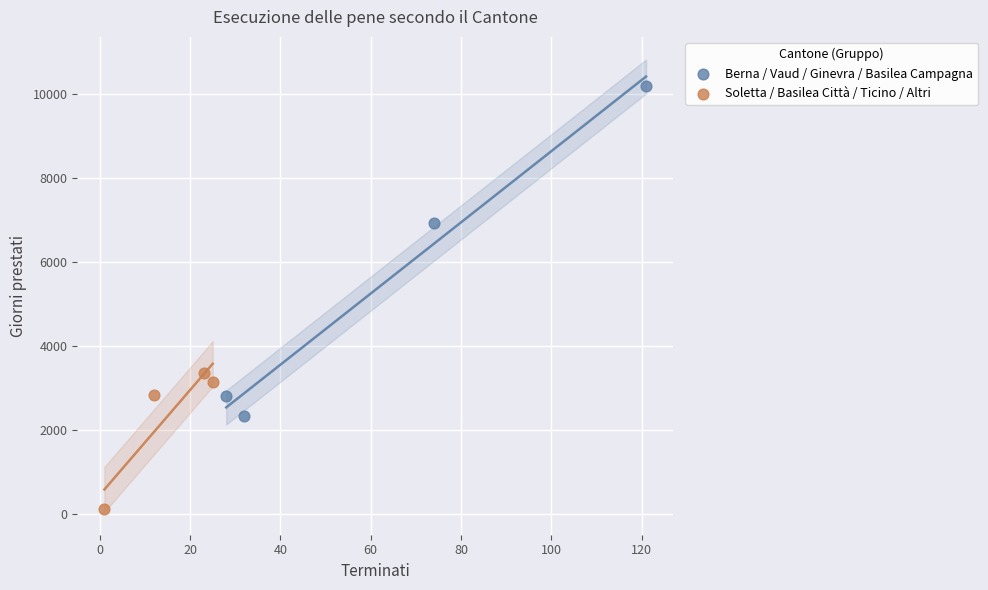

Which series reaches the maximum Y coordinate?

Berna / Vaud / Ginevra / Basilea Campagna